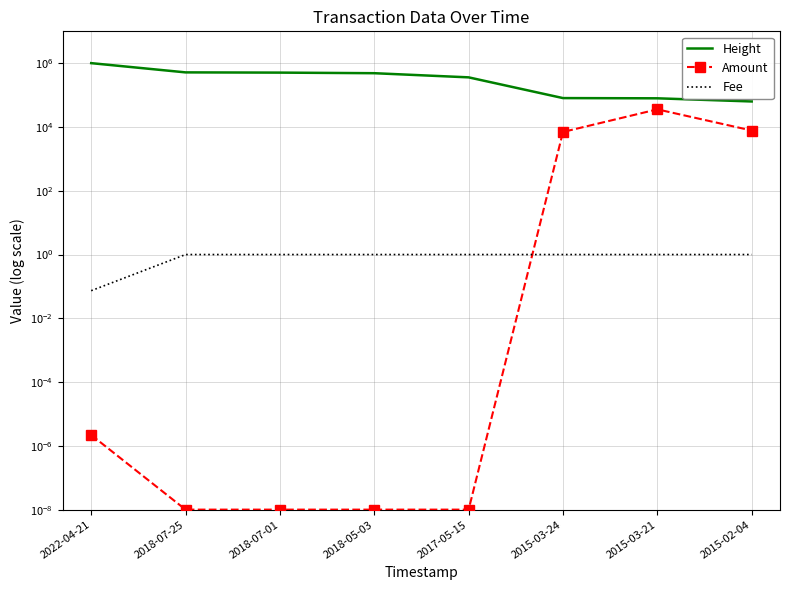

The value of Height at 2017-05-15 is 86516.7. True or false?

False